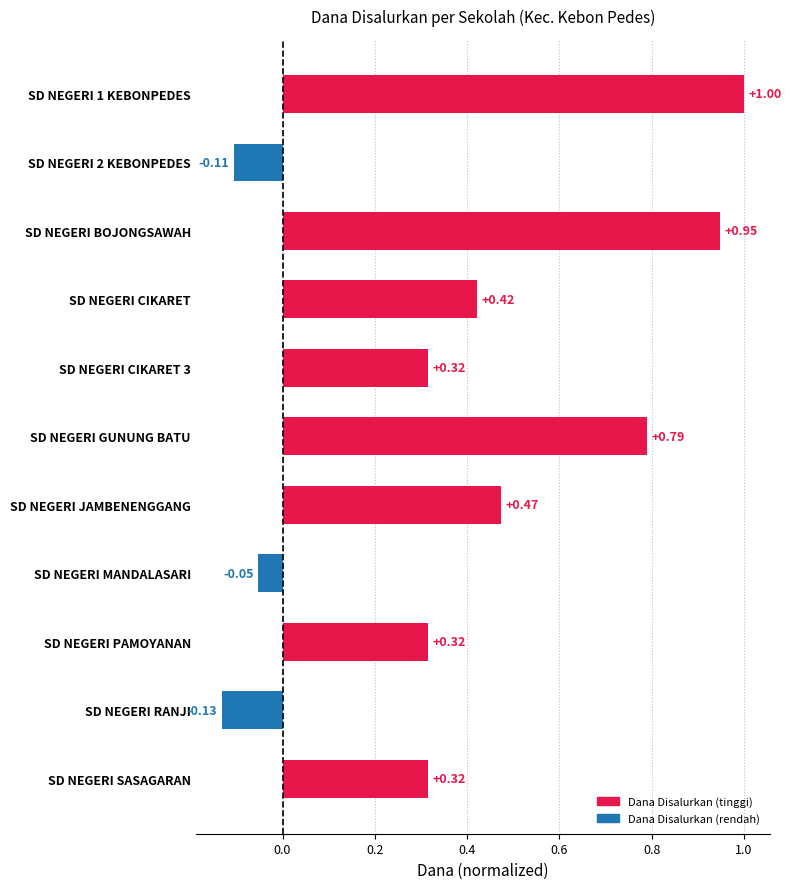

How many values exceed 0?

8